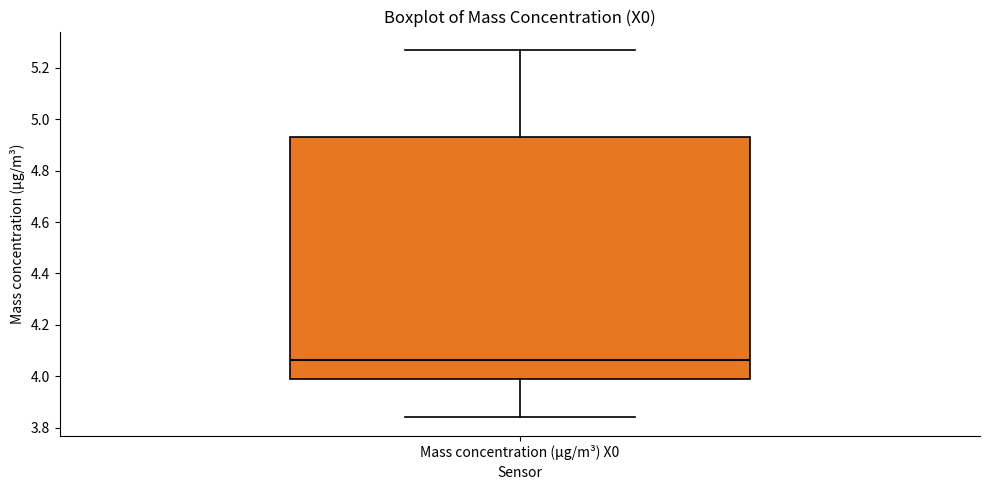

Read this box plot against the y-axis: the position of the median line, the range covered by the box, and the ends of both whiskers. The values are not printed on the chart, so give them approximately, as read against the axis.

median 4.06, box 4.00 to 4.94, whiskers 3.84 to 5.28